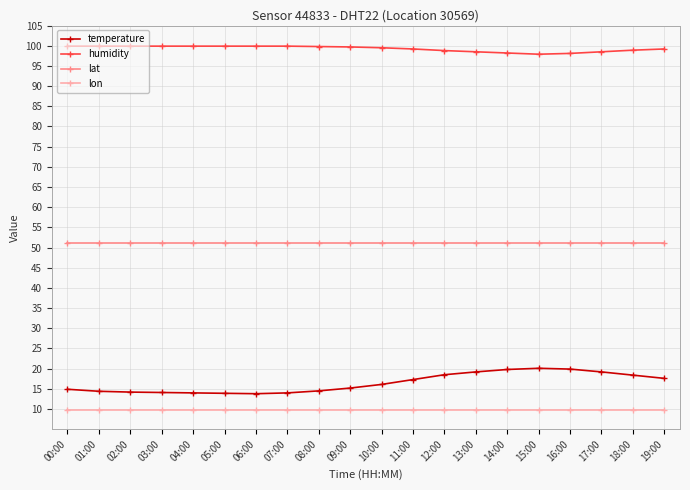

Is it true that humidity equals 98.9 at 18:00?

True